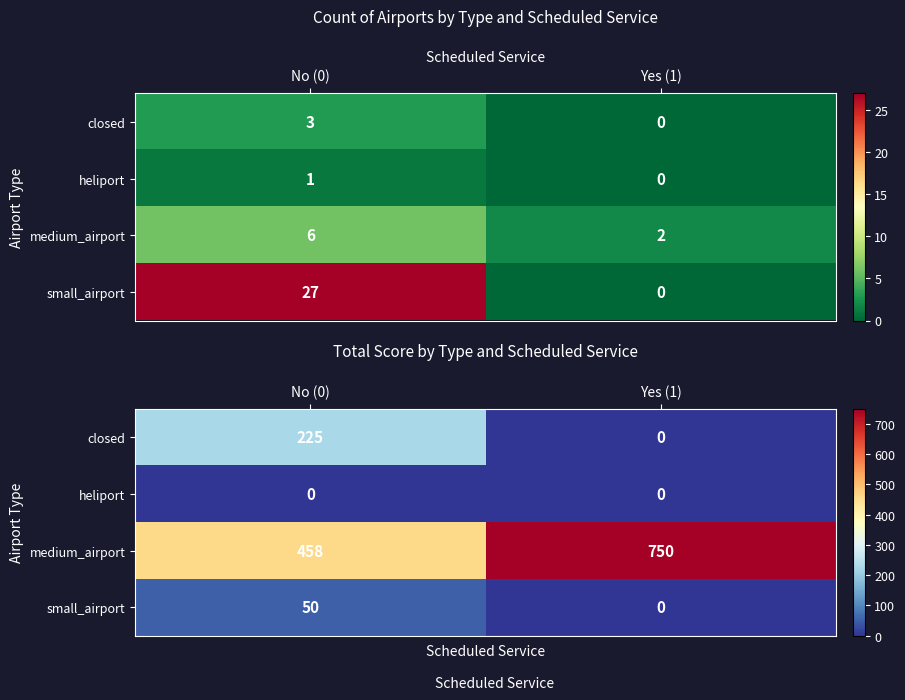

At which category does the chart reach its minimum across all series?

Yes (1)